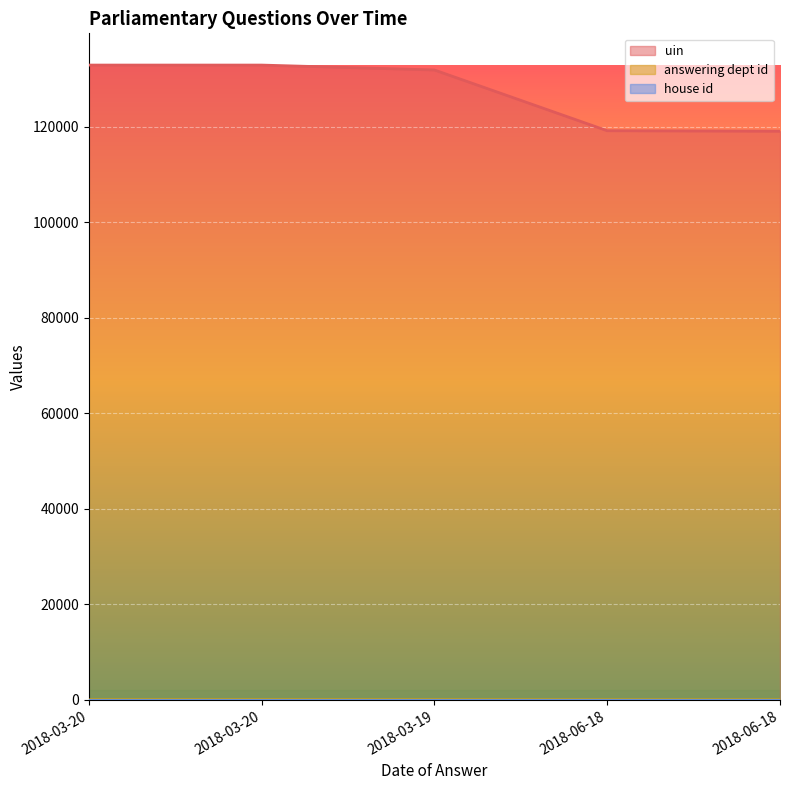

What is the greatest value displayed?

132968